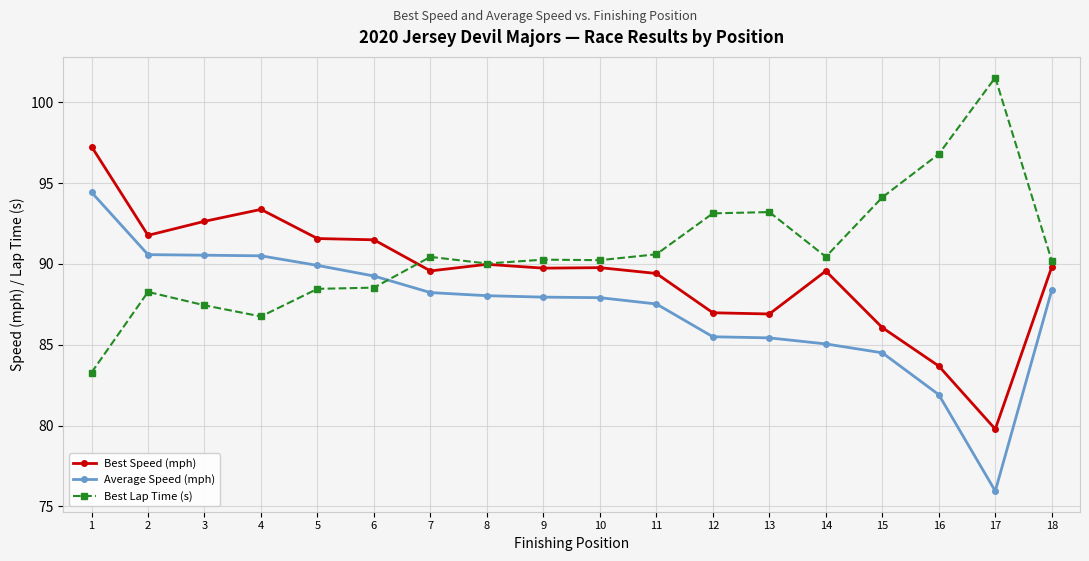

True or false: Best Lap Time (s) has more than 0 interior local peaks.

True